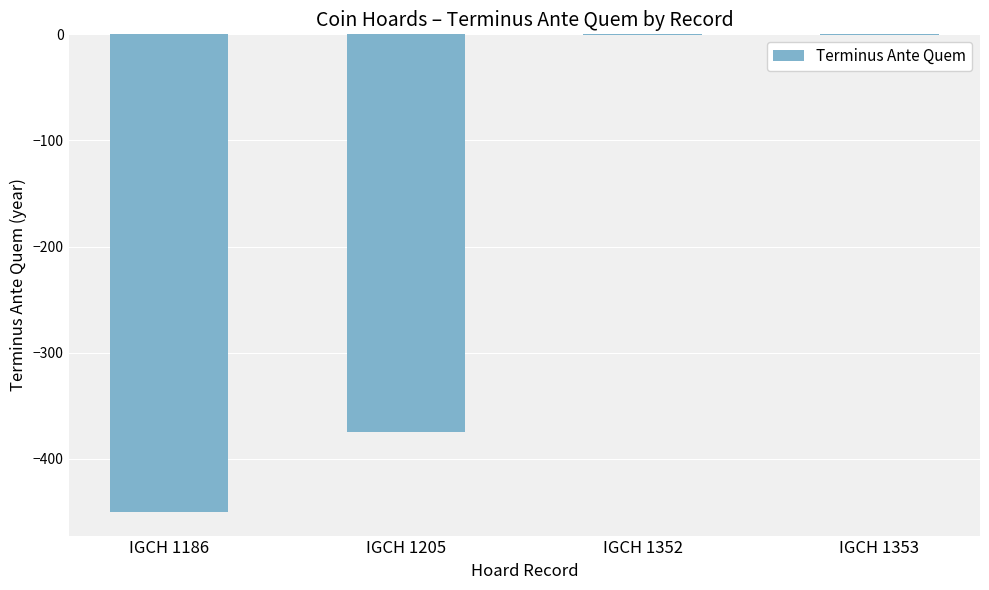

Between IGCH 1352 and IGCH 1205, which is larger?

IGCH 1352